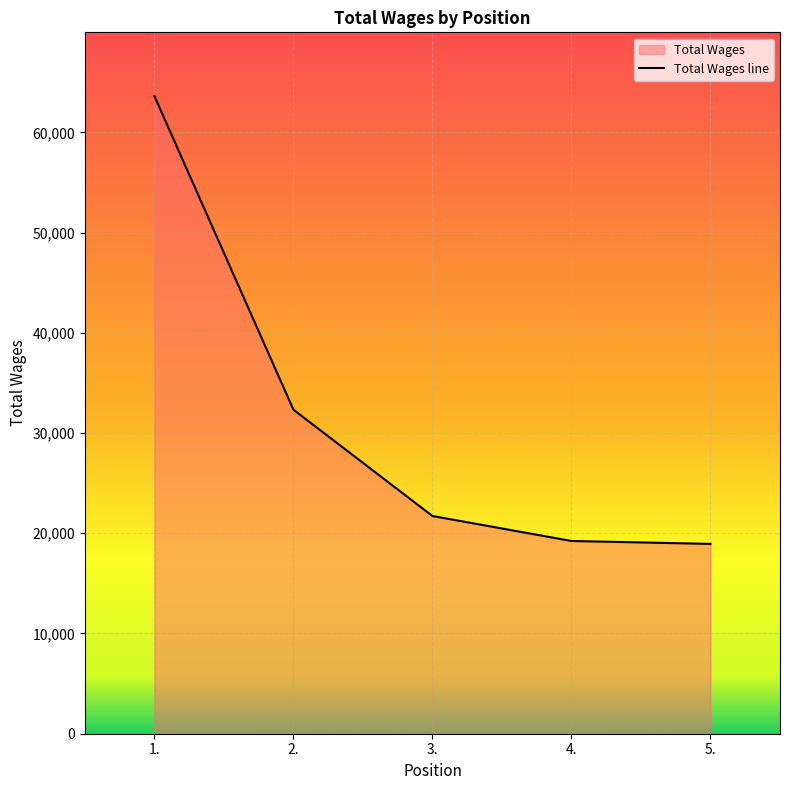

List the labels in order of value, smallest first.

5., 4., 3., 2., 1.